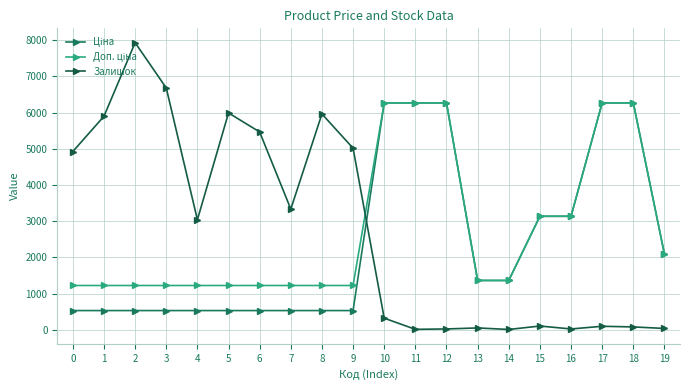

What is the difference between the highest and lowest values at 17?

6165.2